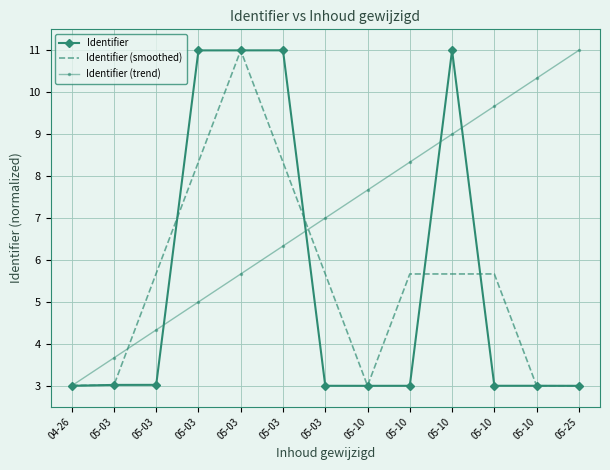

What are all the series names shown in the legend?

Identifier, Identifier (smoothed), Identifier (trend)